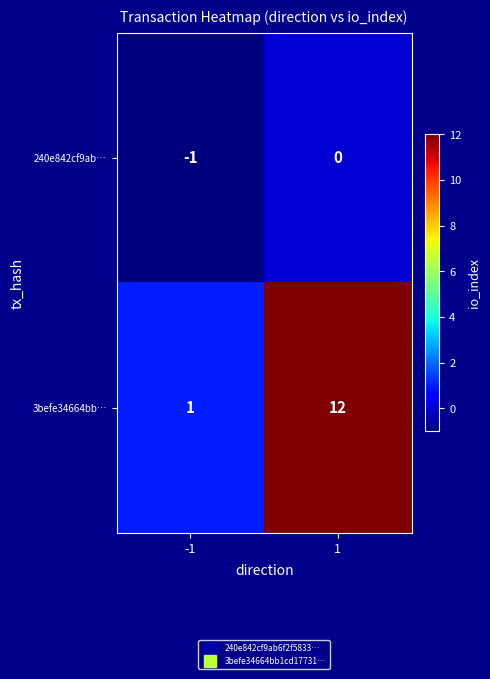

Is it true that 3befe34664bb… equals 2 at -1?

False